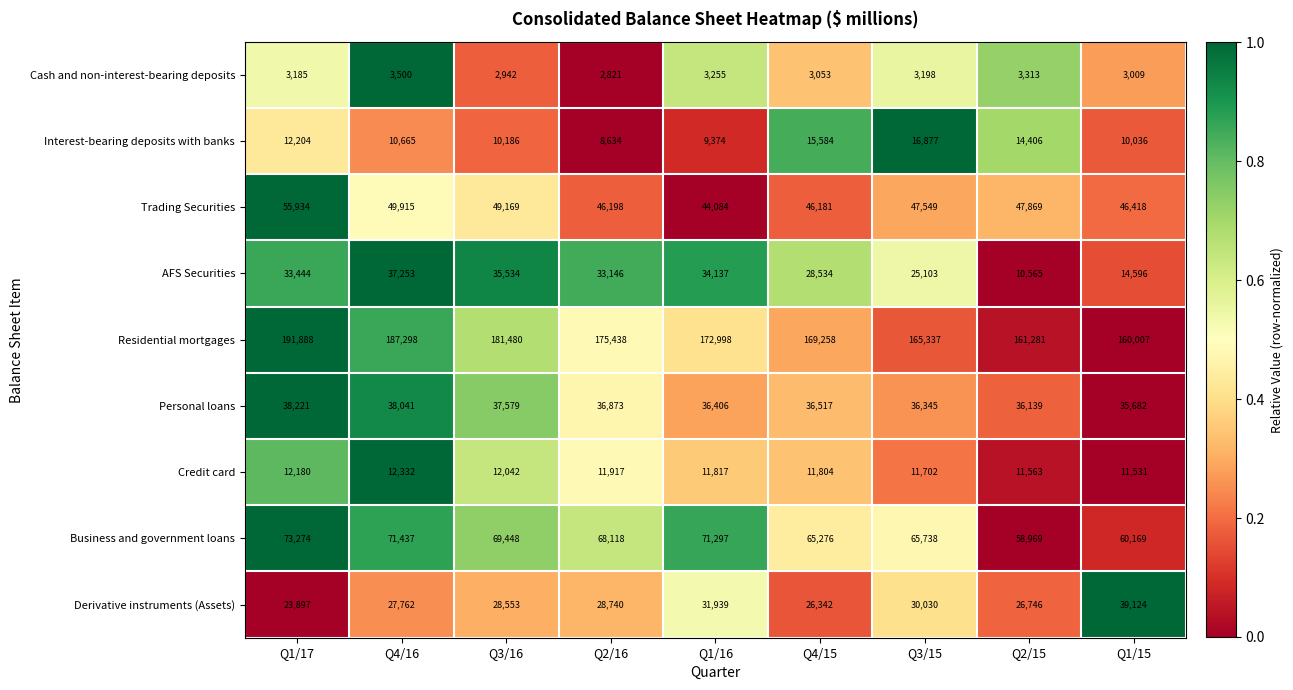

Which series has the largest total across all categories?

Residential mortgages